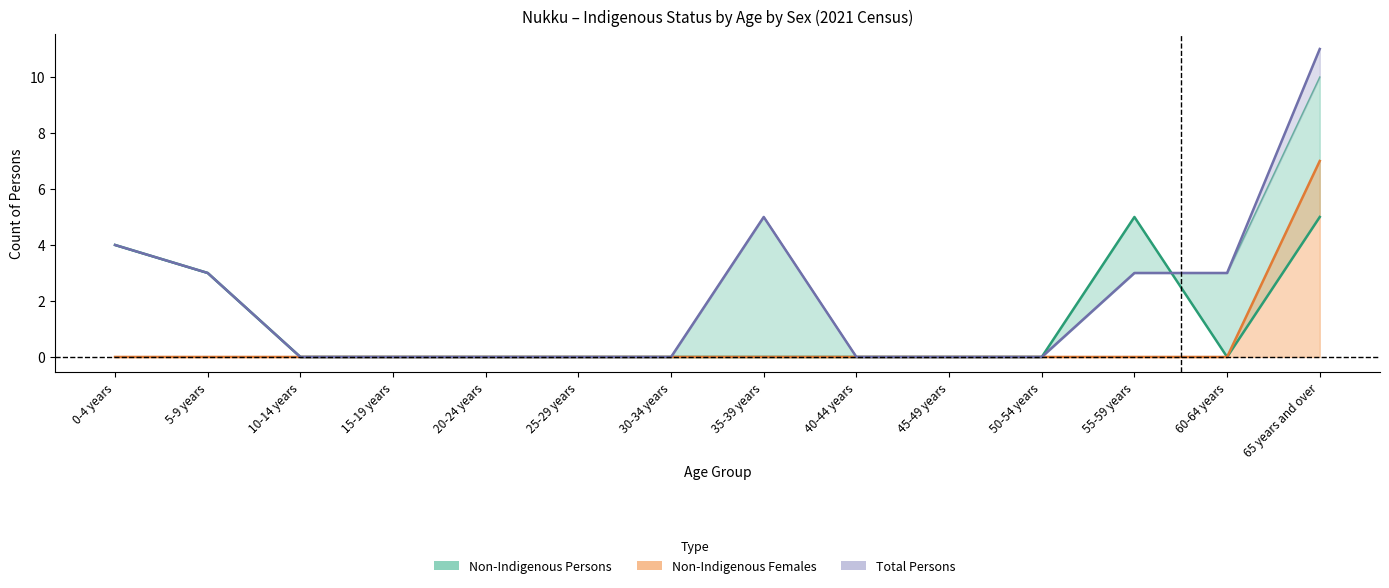

Is it true that the value at 25-29 years is -3?

False